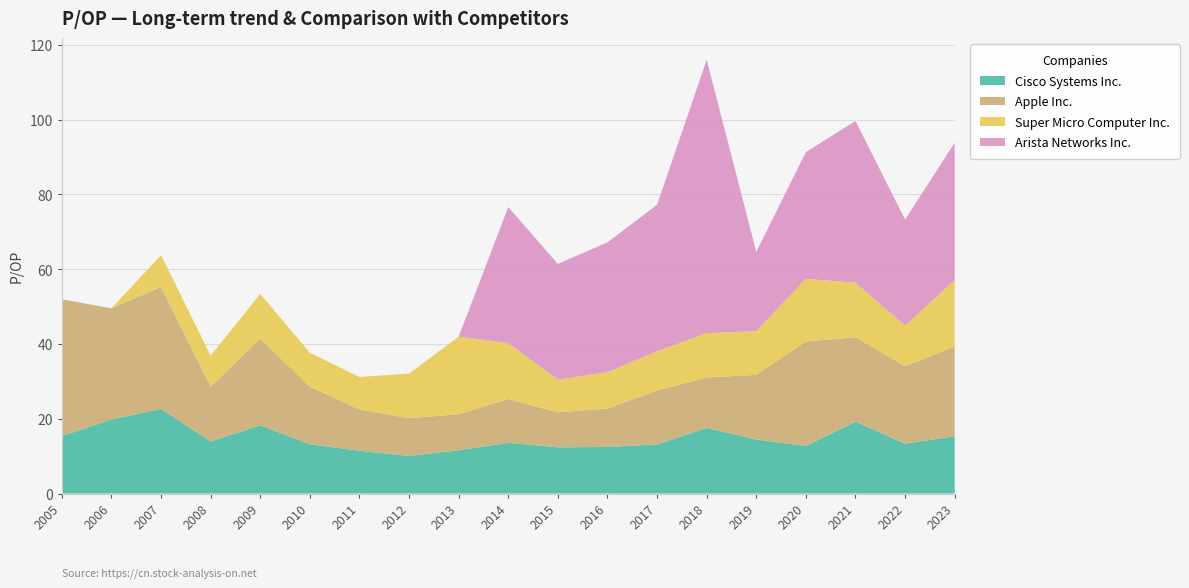

Reading left to right, list all the values displayed in this chart.

Cisco Systems Inc.: 15.4	19.8	22.6	13.9	18.3	13.2	11.4	10.0	11.6	13.6	12.4	12.5	13.1	17.6	14.5	12.7	19.3	13.3	15.3
Apple Inc.: 36.6	29.7	32.6	14.6	23.2	15.4	11.0	10.1	9.6	11.7	9.3	10.3	14.4	13.5	17.3	27.9	22.6	20.7	24.0
Super Micro Computer Inc.: 0.0	0.0	8.5	8.3	11.9	9.1	8.7	11.9	20.7	14.9	8.8	9.7	10.4	11.9	11.7	16.8	14.6	10.8	17.7
Arista Networks Inc.: 0.0	0.0	0.0	0.0	0.0	0.0	0.0	0.0	0.0	36.4	30.9	34.7	39.2	73.1	21.2	33.9	43.2	28.4	36.8